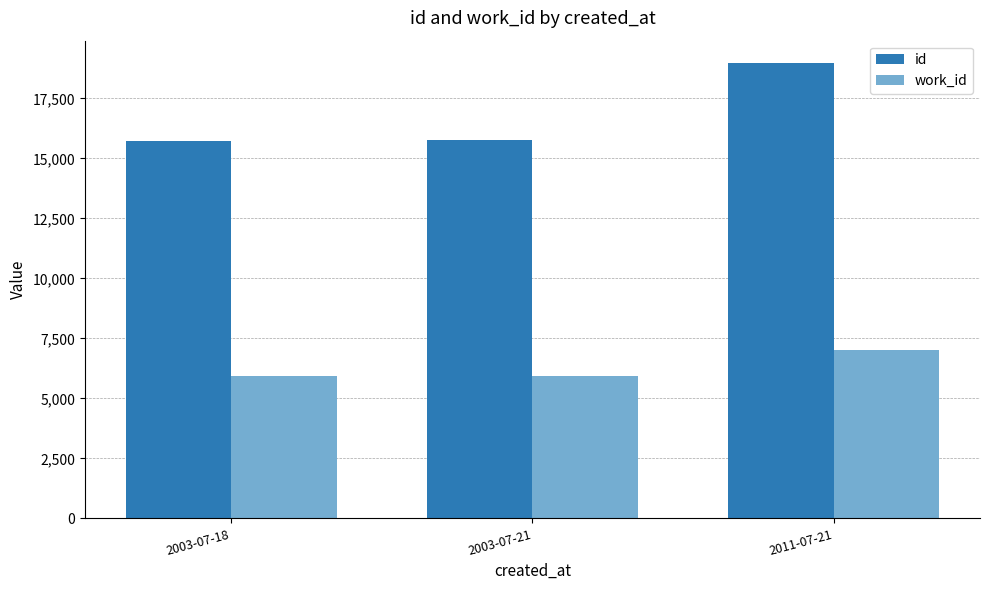

How many values in the work_id series exceed 5925?

1